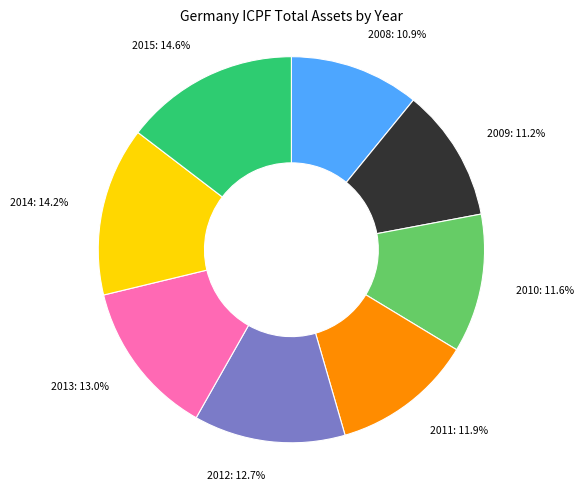

How many segments does this pie chart have?

8